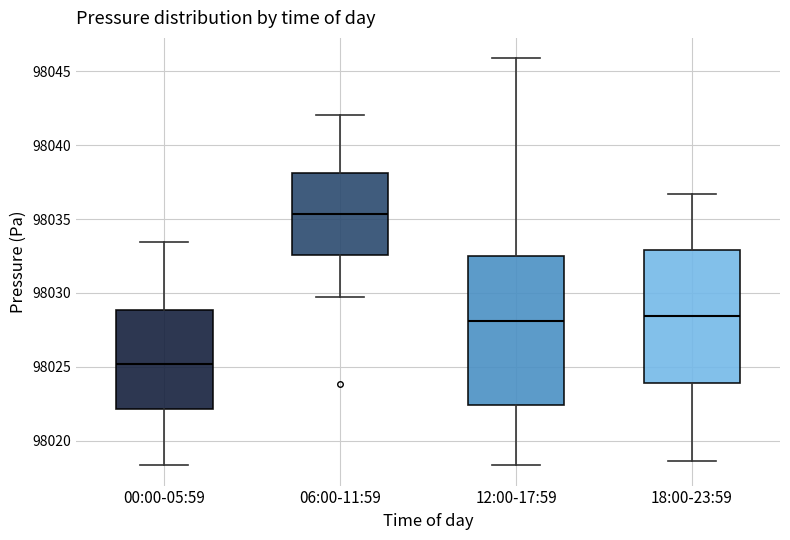

Comparing the boxes themselves (not the whiskers), which one is the tallest?

12:00-17:59